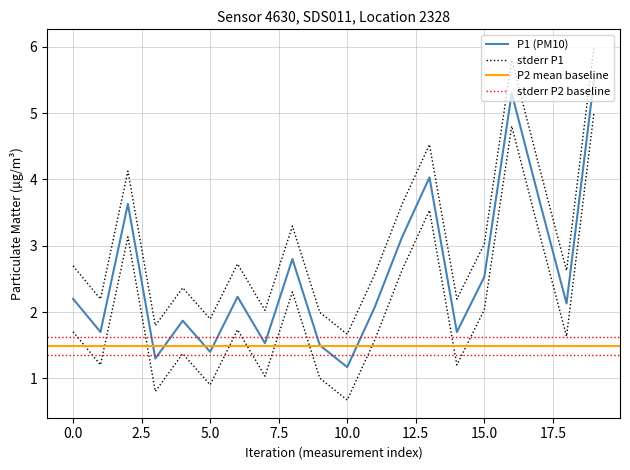

The value of P2 at 17:00 is 3.5. True or false?

False